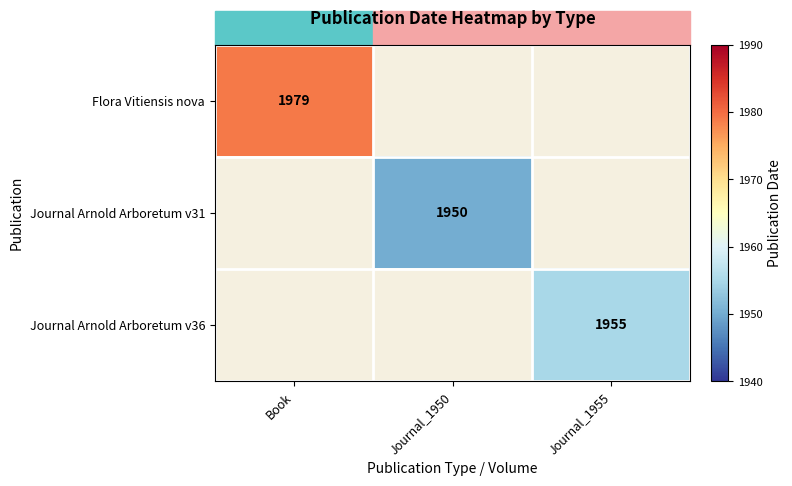

Between Journal_1950 and Journal_1955, which is larger?

Journal_1955